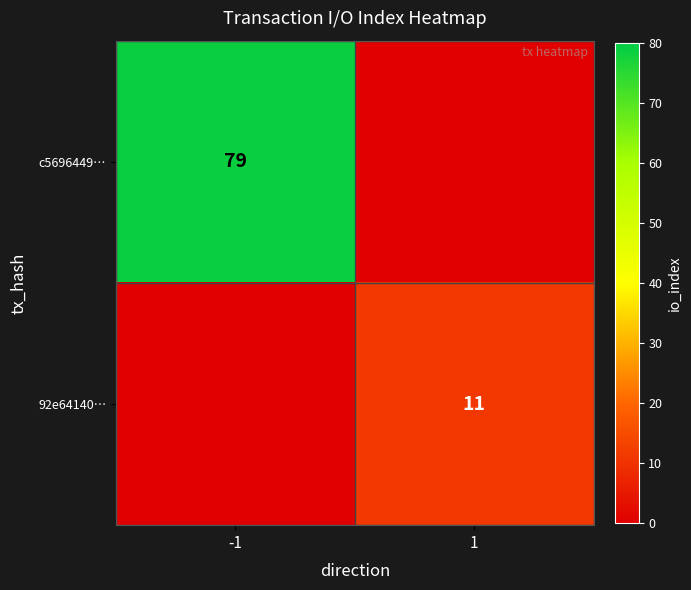

The c5696449… series shows 79 at -1. True or false?

True